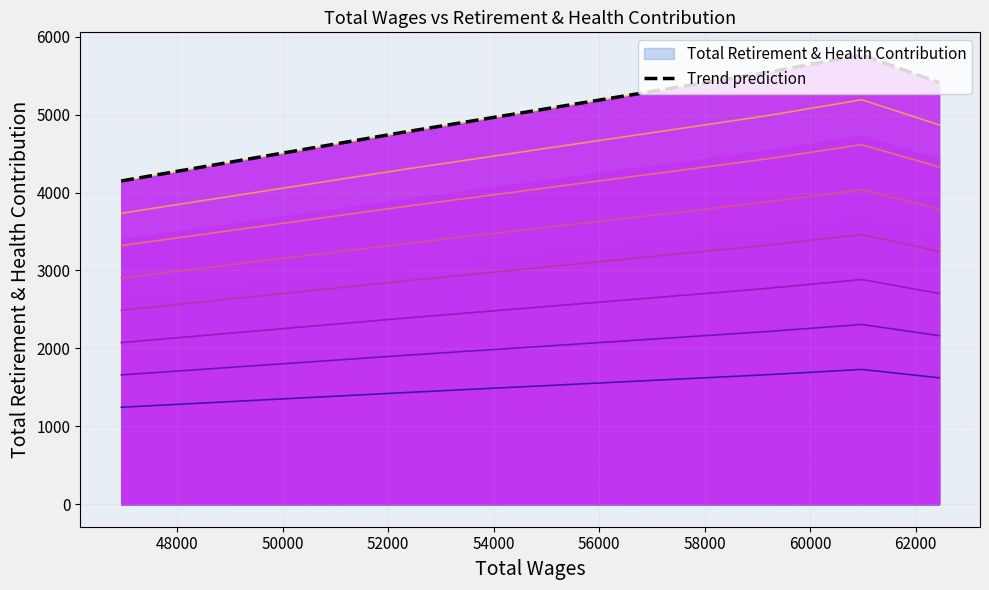

What is the value of the 5th point from the left?

5409